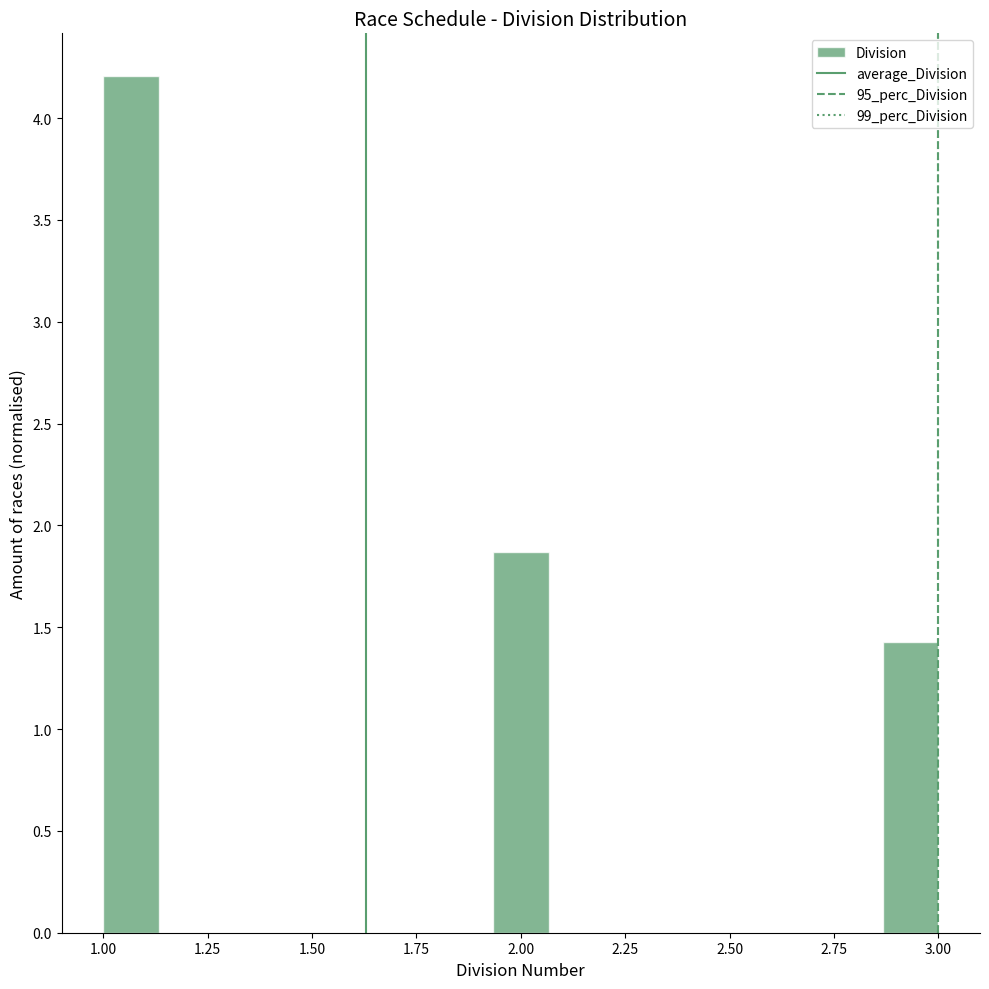

Read against the x-axis, roughly where is the centre of the tallest bar?

1.05